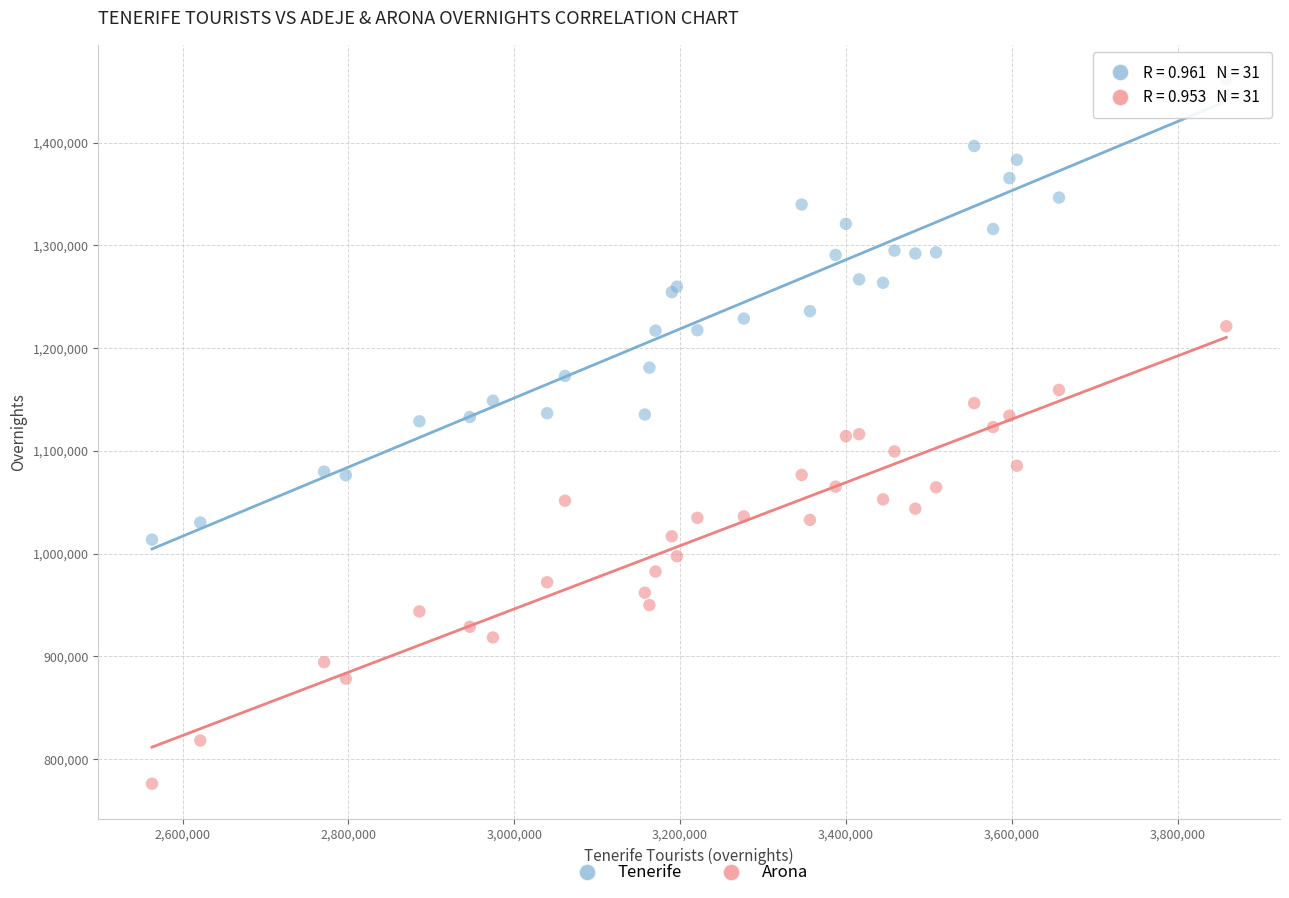

Which series has the largest Y range (max minus min)?

Tenerife